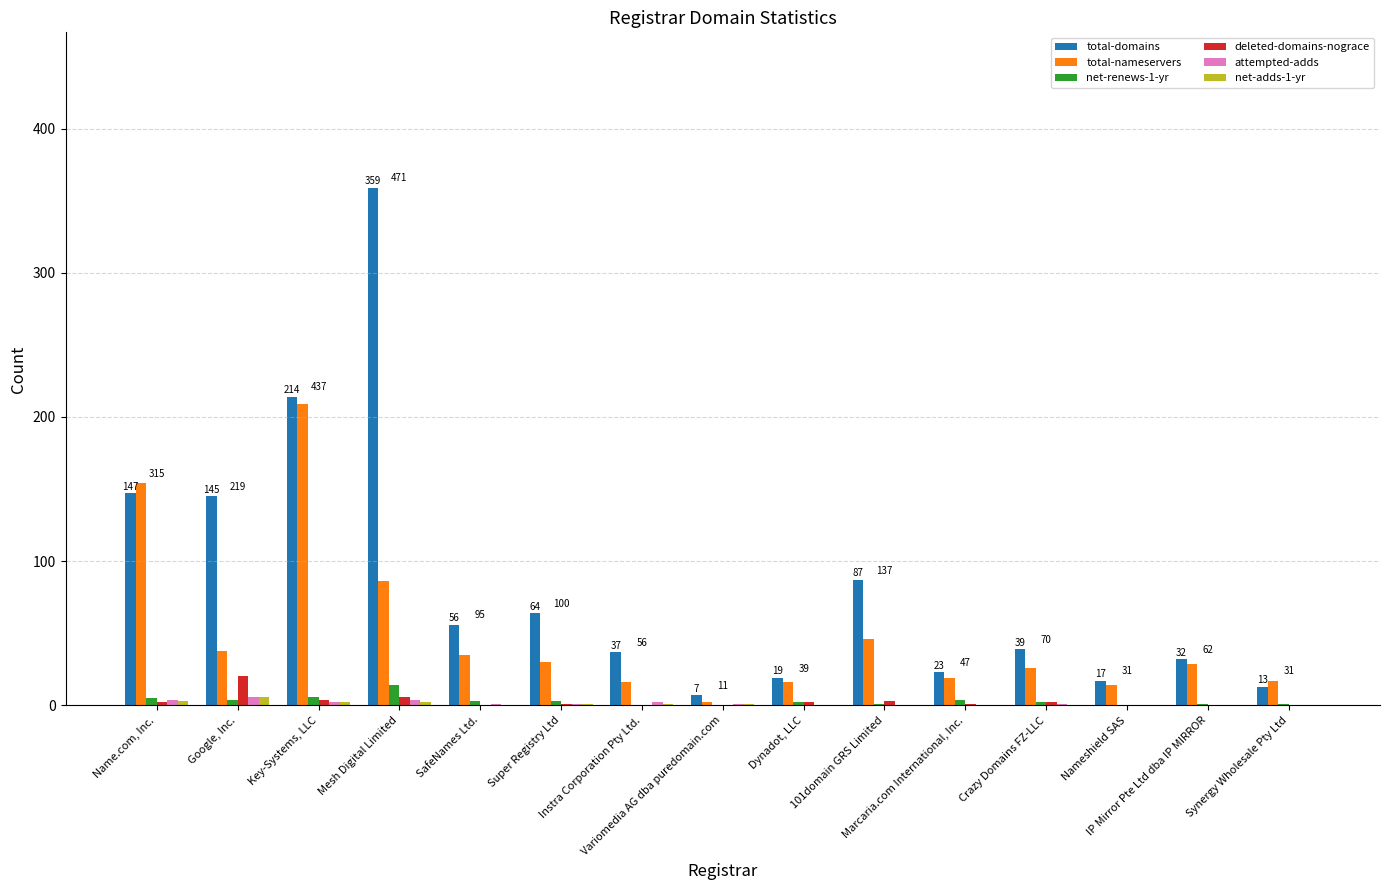

What is the sum of all total-nameservers values?

737